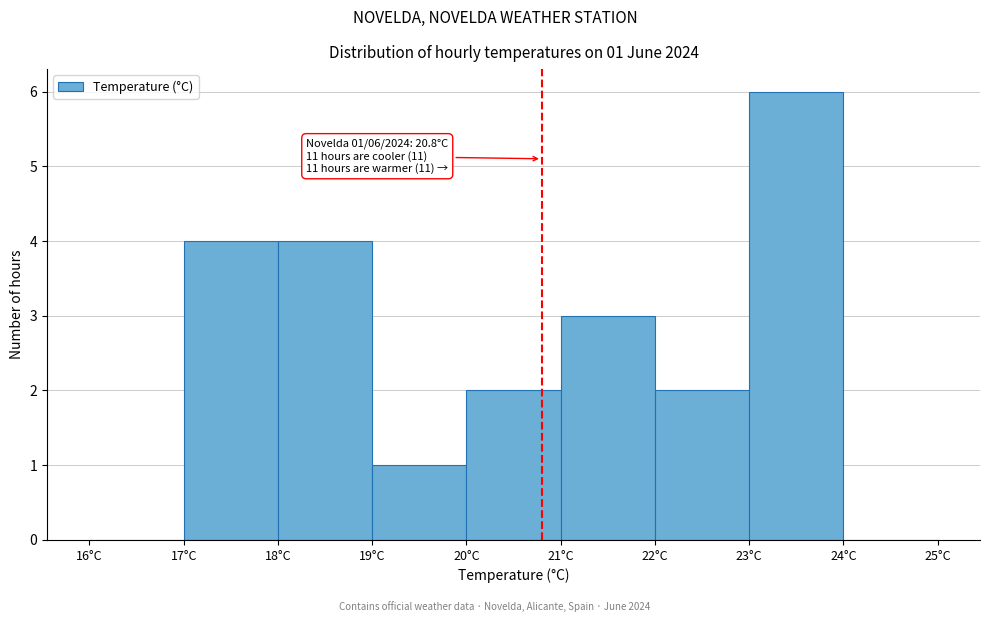

Which range on the x-axis has the tallest bar?

23 to 24